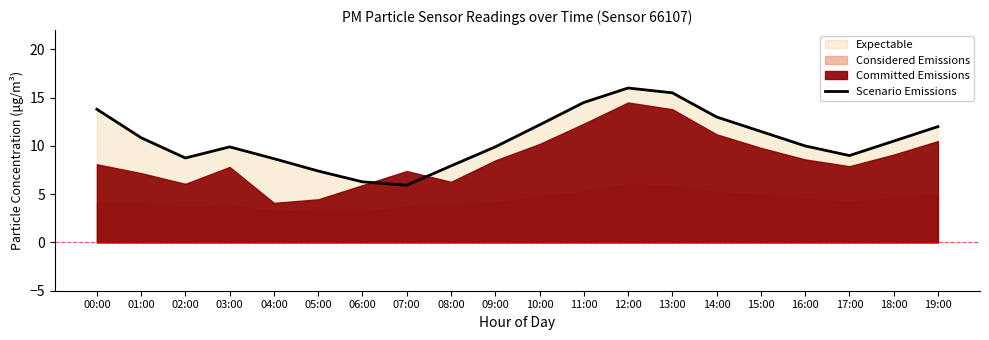

Reading left to right, what are all the values shown in this chart?

13.8	10.8	8.8	9.9	8.7	7.4	6.3	5.9	7.9	9.9	12.2	14.5	16.0	15.5	13.0	11.5	10.0	9.0	10.5	12.0